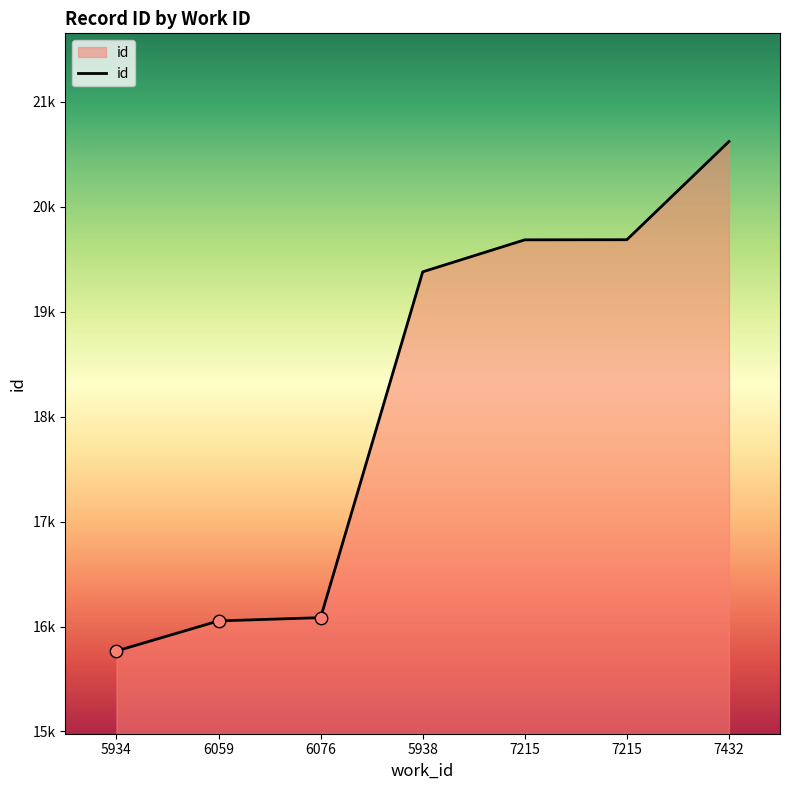

Approximately how many times larger is the value at 7432 compared to 5934?

1.3